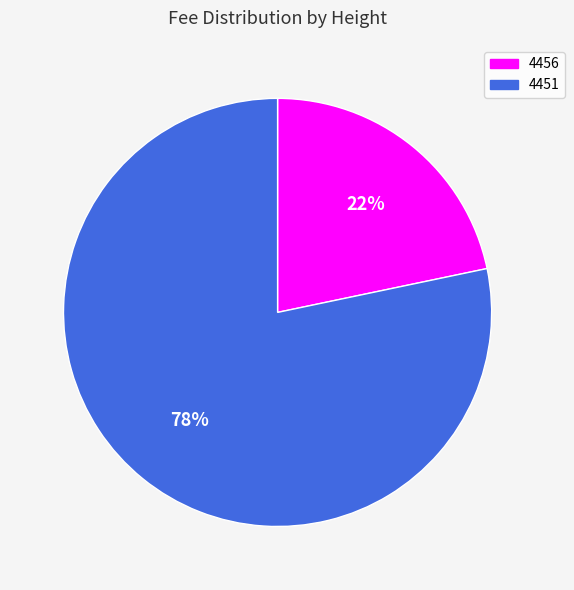

To the nearest percent, what percentage of the pie is 4451?

78%